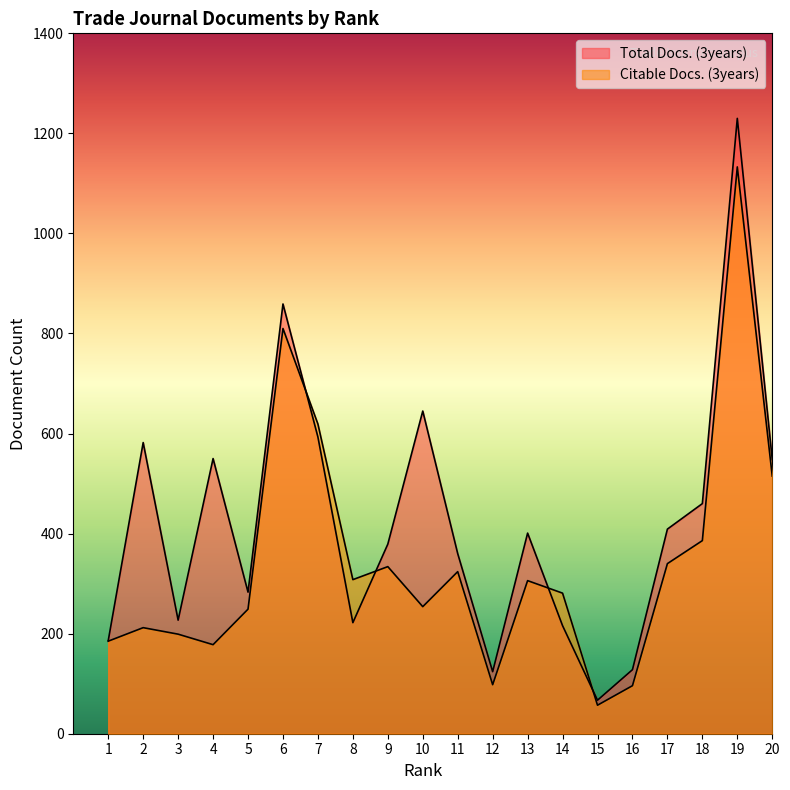

Where is the first local minimum for Total Docs. (3years)?

3